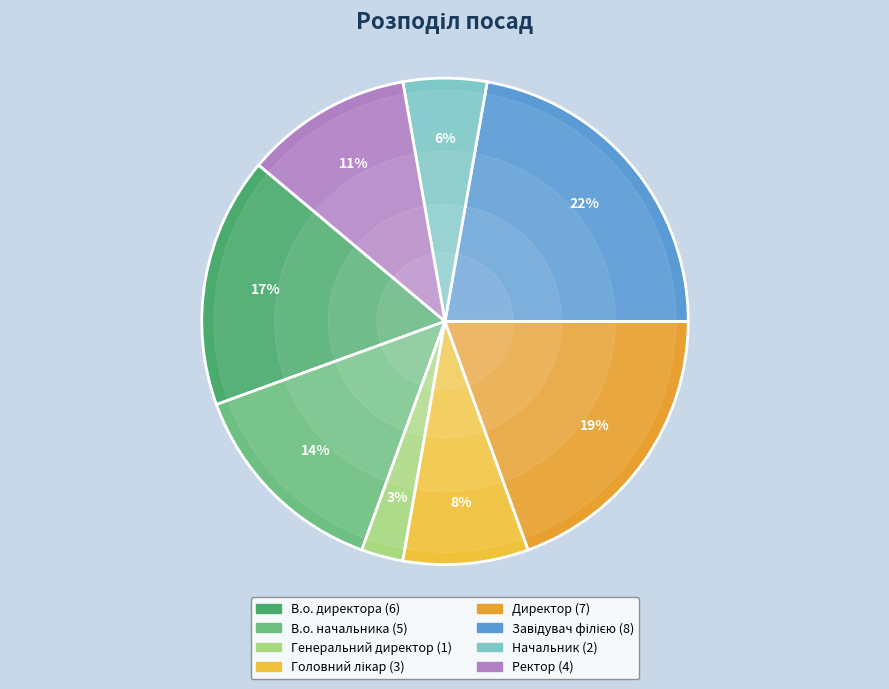

To the nearest percent, what is the average slice percentage?

12%